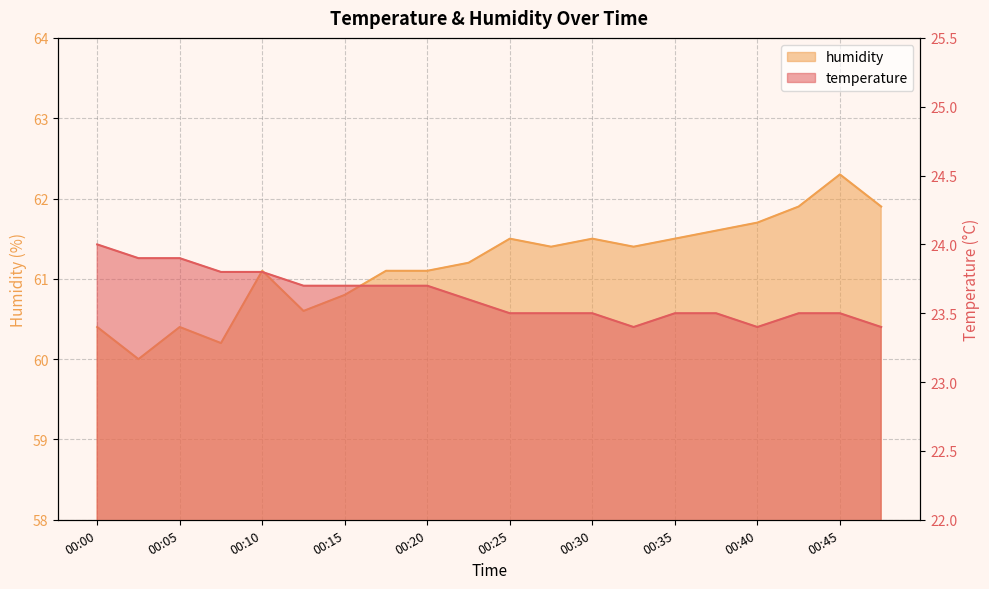

At how many categories does at least one series exceed 40?

20